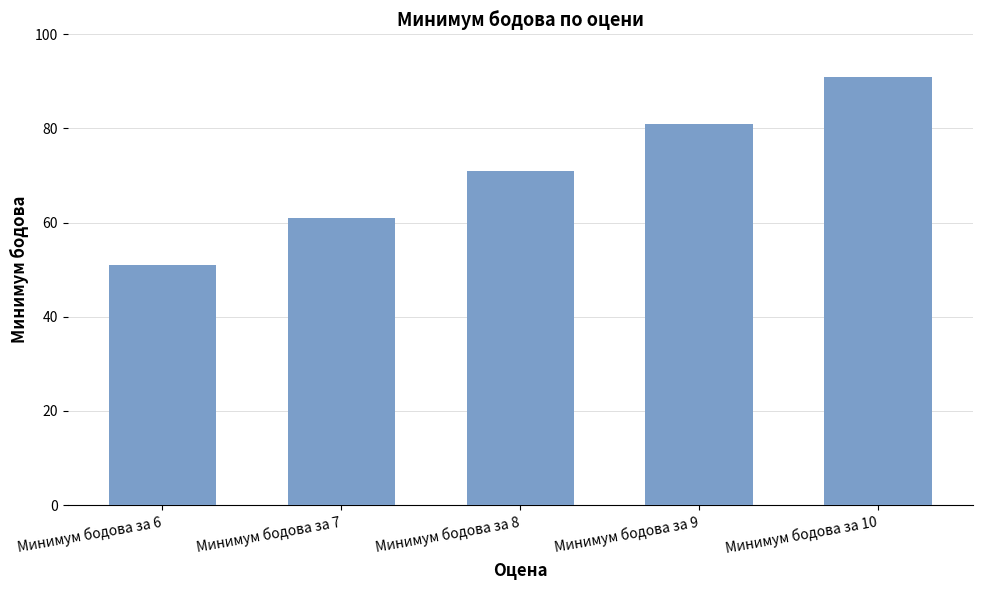

What value does the data have at Минимум бодова за 9?

81